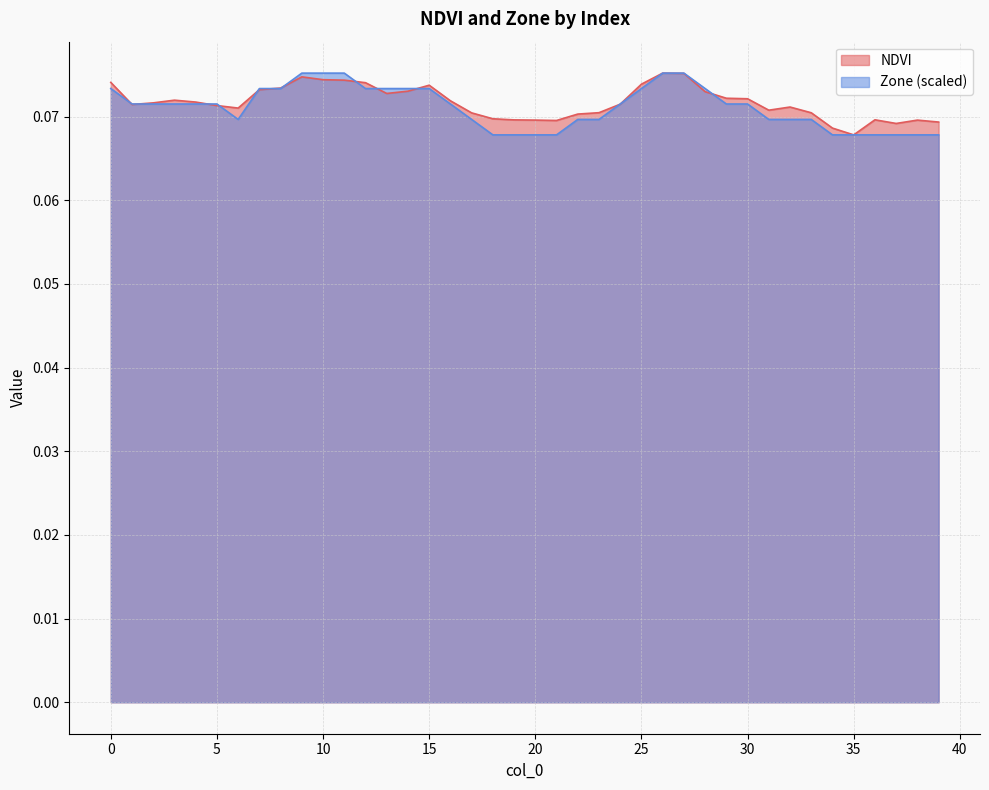

What is the total value across all series at 32?

0.1